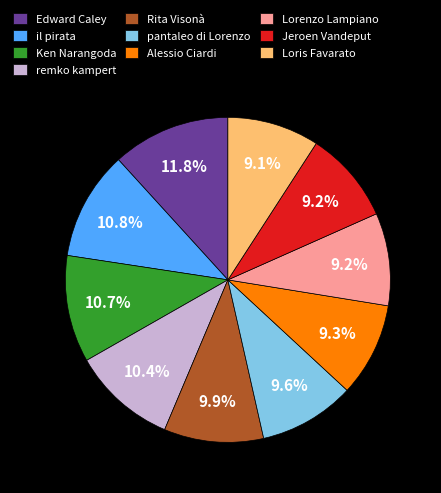

To the nearest percent, what is the difference between the largest and smallest slice percentages?

3%